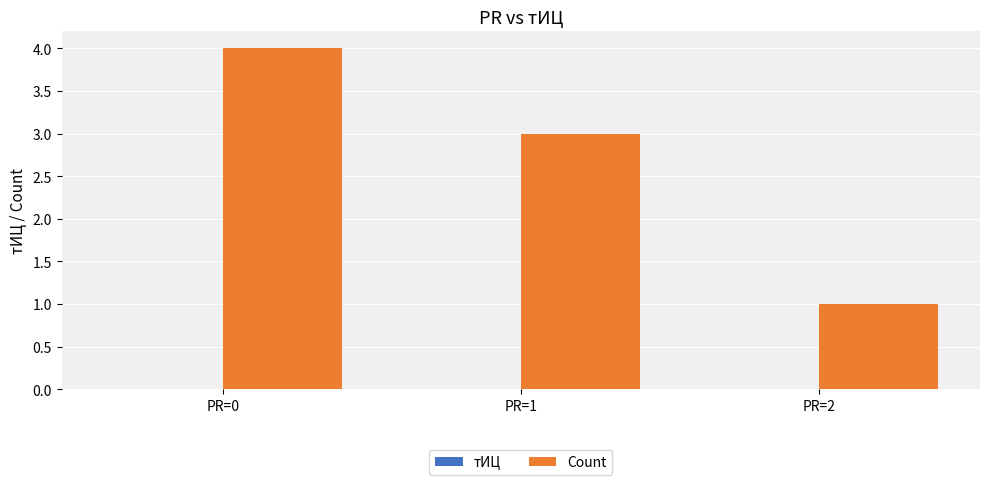

Are the bars horizontal?

No